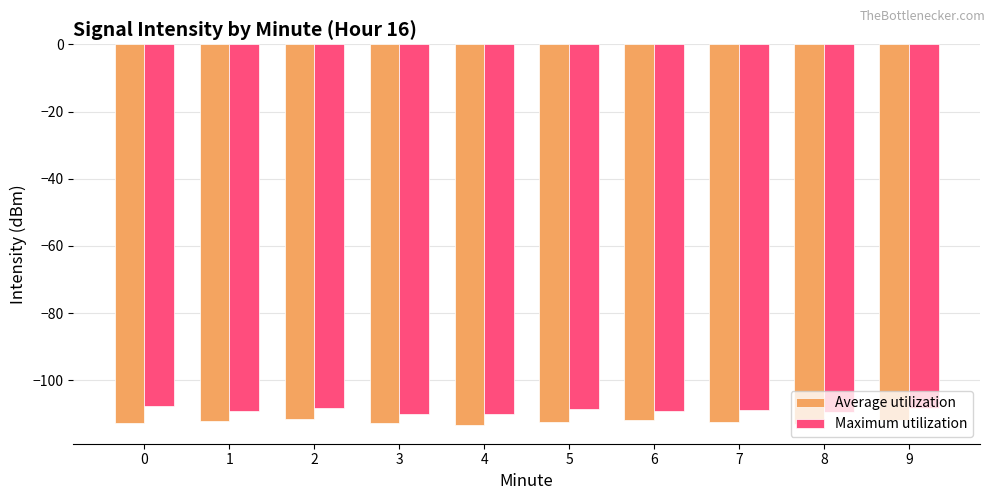

What are all the series names shown in the legend?

Average utilization, Maximum utilization